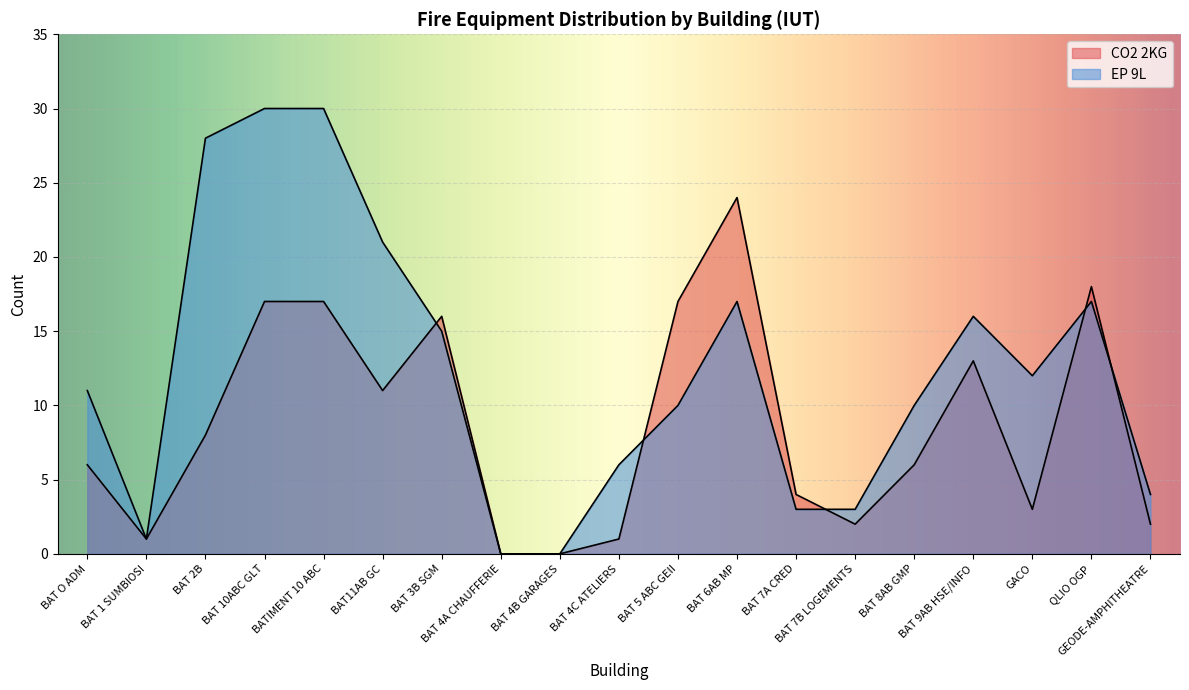

What position from the left is BAT 3B SGM?

7